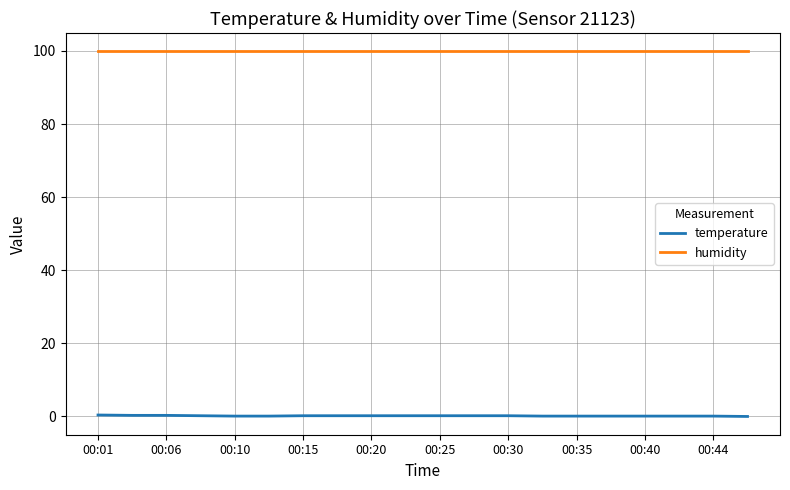

Rank the series by their maximum value, from highest to lowest.

humidity, temperature